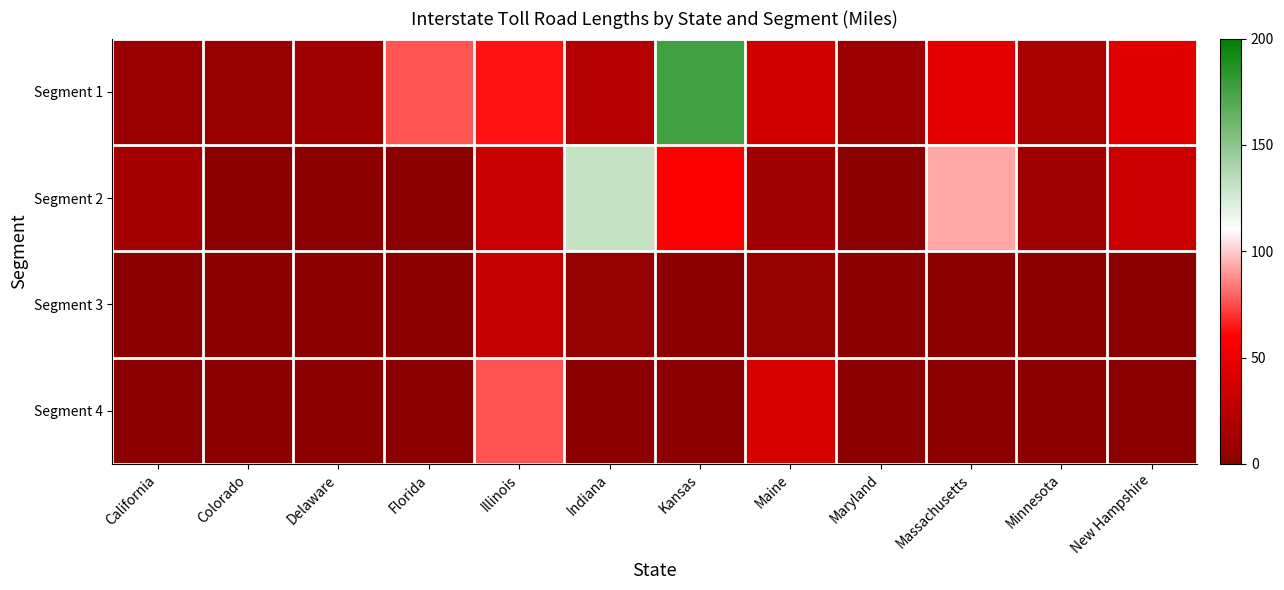

Reading left to right, what are all the values shown in this chart?

Segment 1: California=8.0	Colorado=7.0	Delaware=11.2	Florida=77.2	Illinois=63.5	Indiana=21.3	Kansas=177.0	Maine=35.9	Maryland=9.6	Massachusetts=45.5	Minnesota=16.0	New Hampshire=44.8
Segment 2: California=14.0	Colorado=0.0	Delaware=0.7	Florida=0.0	Illinois=32.5	Indiana=130.0	Kansas=59.0	Maine=11.6	Maryland=0.0	Massachusetts=92.7	Minnesota=11.0	New Hampshire=33.2
Segment 3: California=0.0	Colorado=0.0	Delaware=0.0	Florida=0.0	Illinois=30.0	Indiana=5.5	Kansas=0.0	Maine=6.1	Maryland=0.0	Massachusetts=0.0	Minnesota=0.0	New Hampshire=0.0
Segment 4: California=0.0	Colorado=0.0	Delaware=0.0	Florida=0.0	Illinois=76.5	Indiana=0.0	Kansas=0.0	Maine=38.8	Maryland=0.0	Massachusetts=0.0	Minnesota=0.0	New Hampshire=0.0